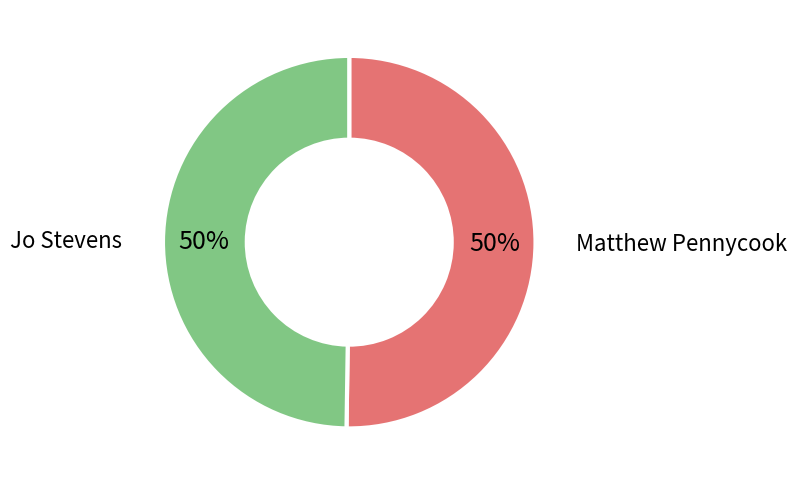

True or false: Matthew Pennycook accounts for 50% of the total.

True